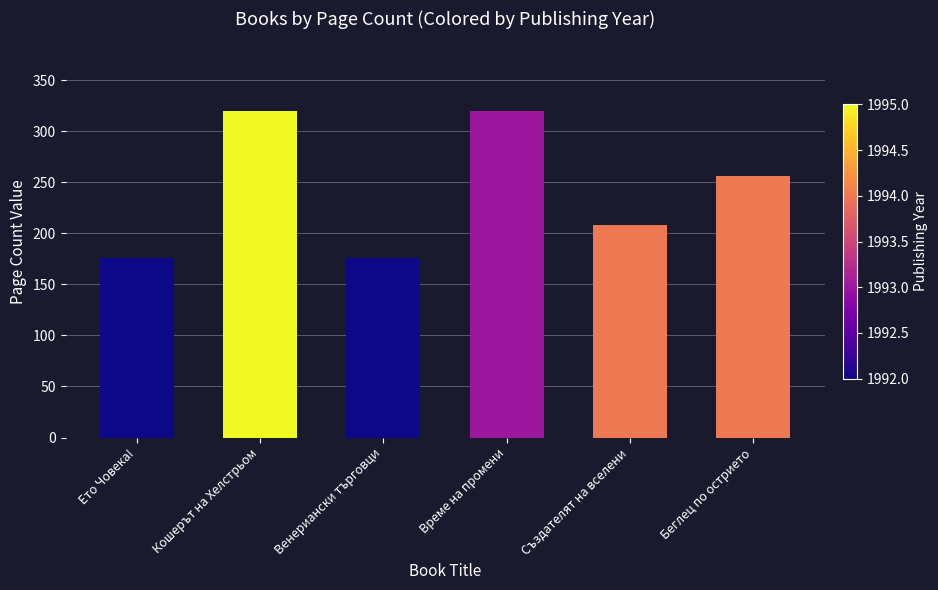

What is the ratio of the value at Венериански търговци to the value at Създателят на вселени?

0.8